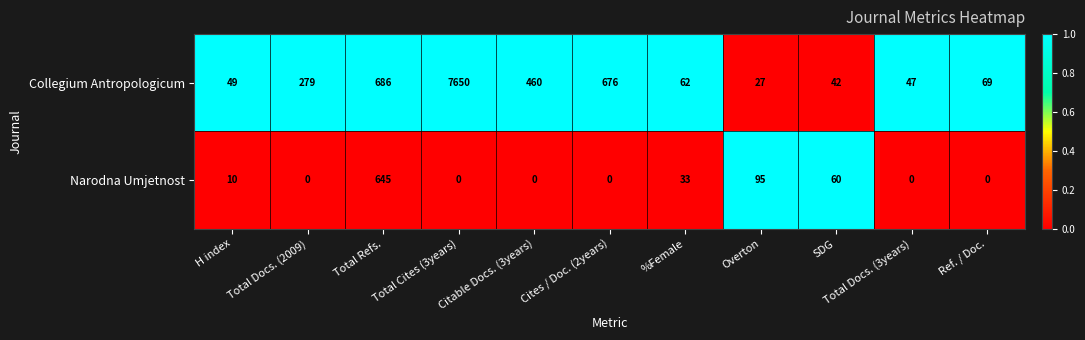

Is it true that Collegium Antropologicum equals 27 at Overton?

True